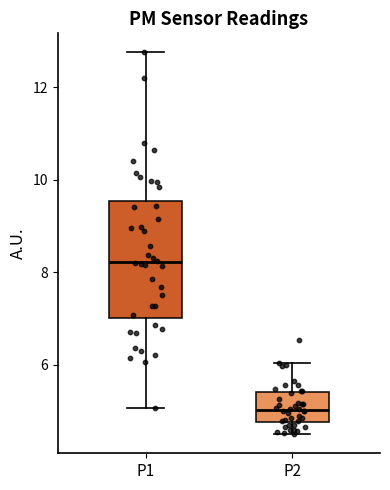

Which box has the lowest median line?

P2